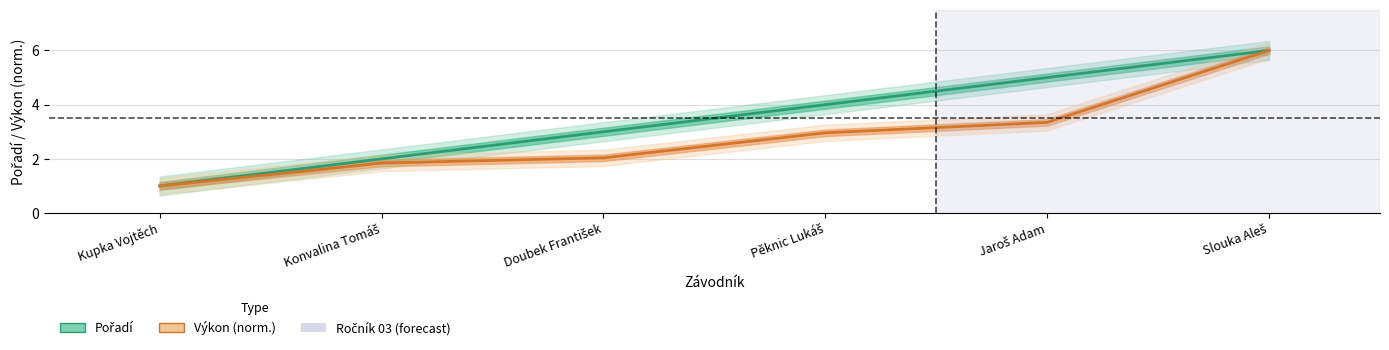

What is the total value across all series at Kupka Vojtěch?

2.0